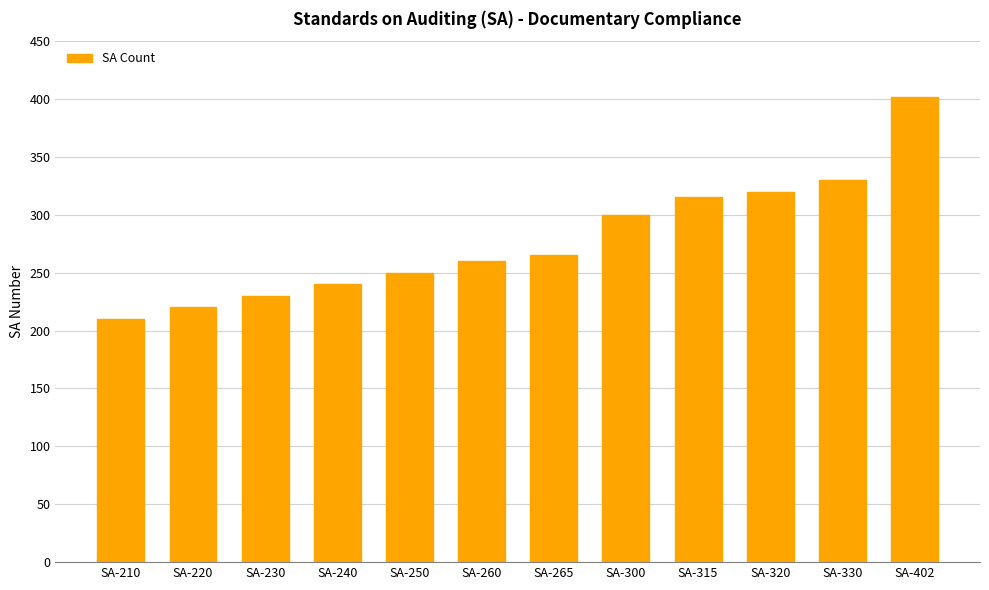

What is the value of the 5th bar from the left?

250